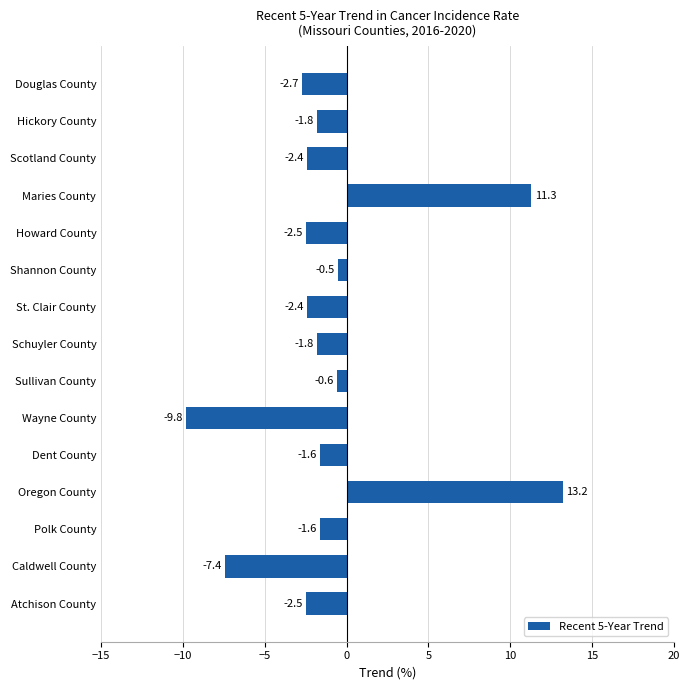

What is the label of the 12th bar from the bottom?

Maries County